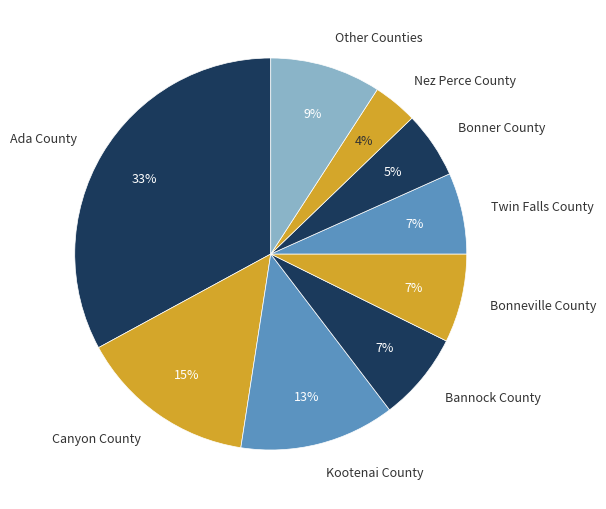

To the nearest percent, what is the difference between the Bannock County and Bonner County slice percentages?

2%